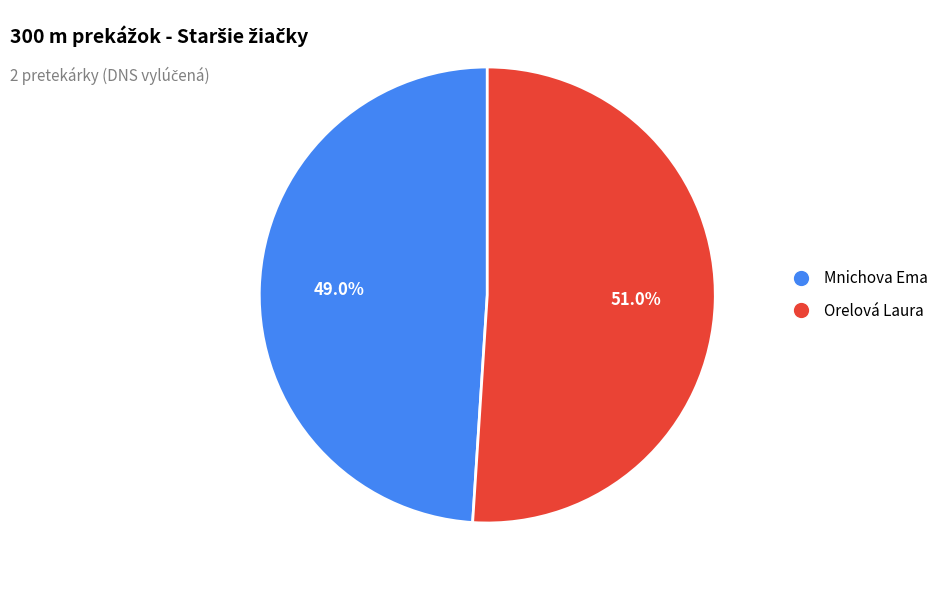

To the nearest percent, what percentage of the pie is Orelová Laura?

51%